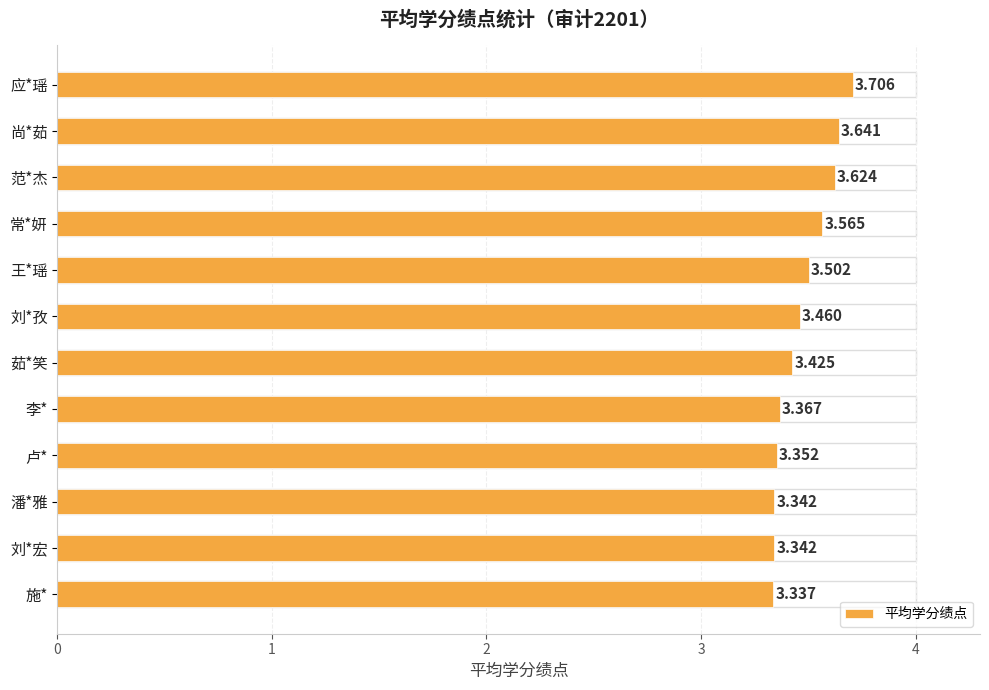

What is the difference between the maximum and minimum values?

0.4